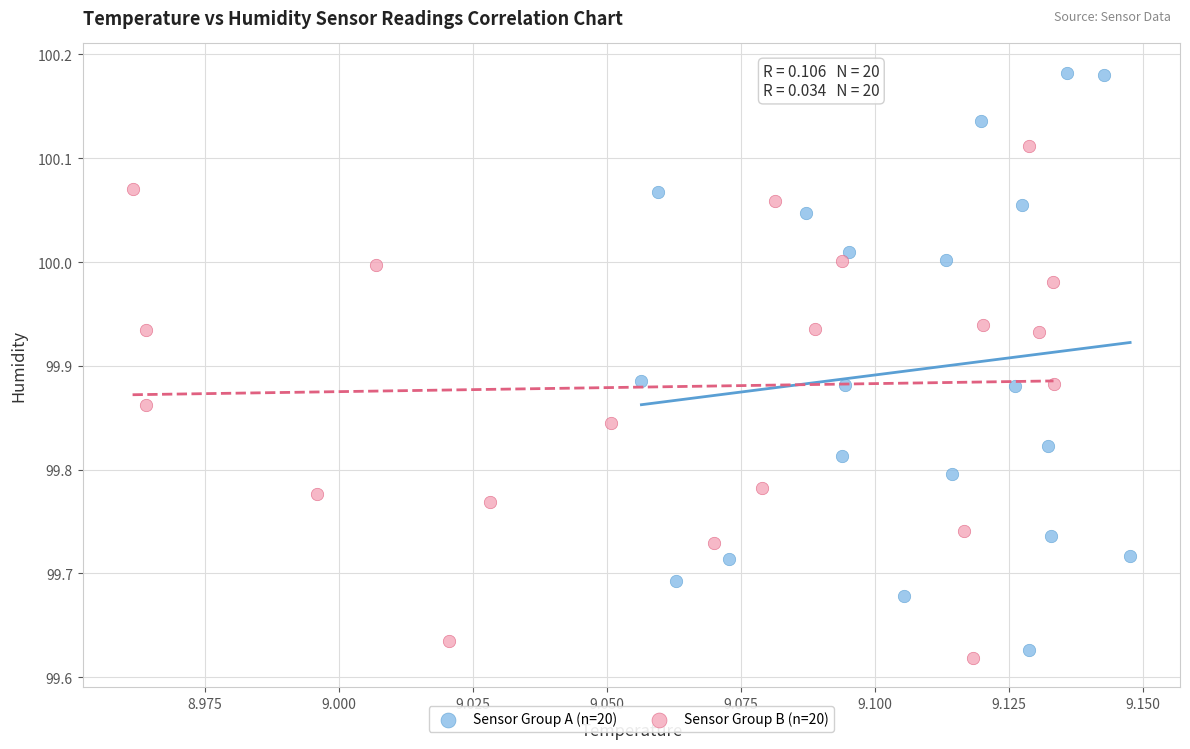

Which series has the largest Y range (max minus min)?

Sensor Group A (n=20)